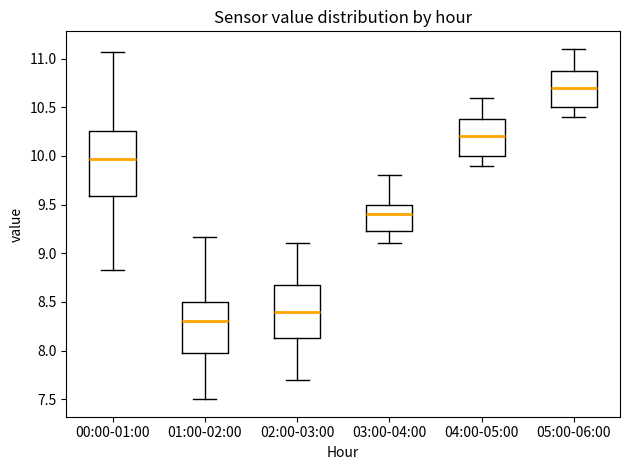

Where is the lower edge of the box for 05:00-06:00 on the y-axis? The values are not printed on the chart, so give them approximately, as read against the axis.

10.50